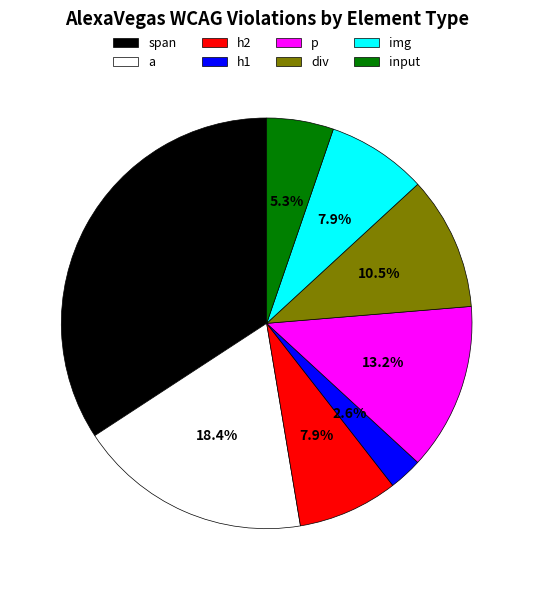

What is the ratio of the value at a to the value at div?

1.8